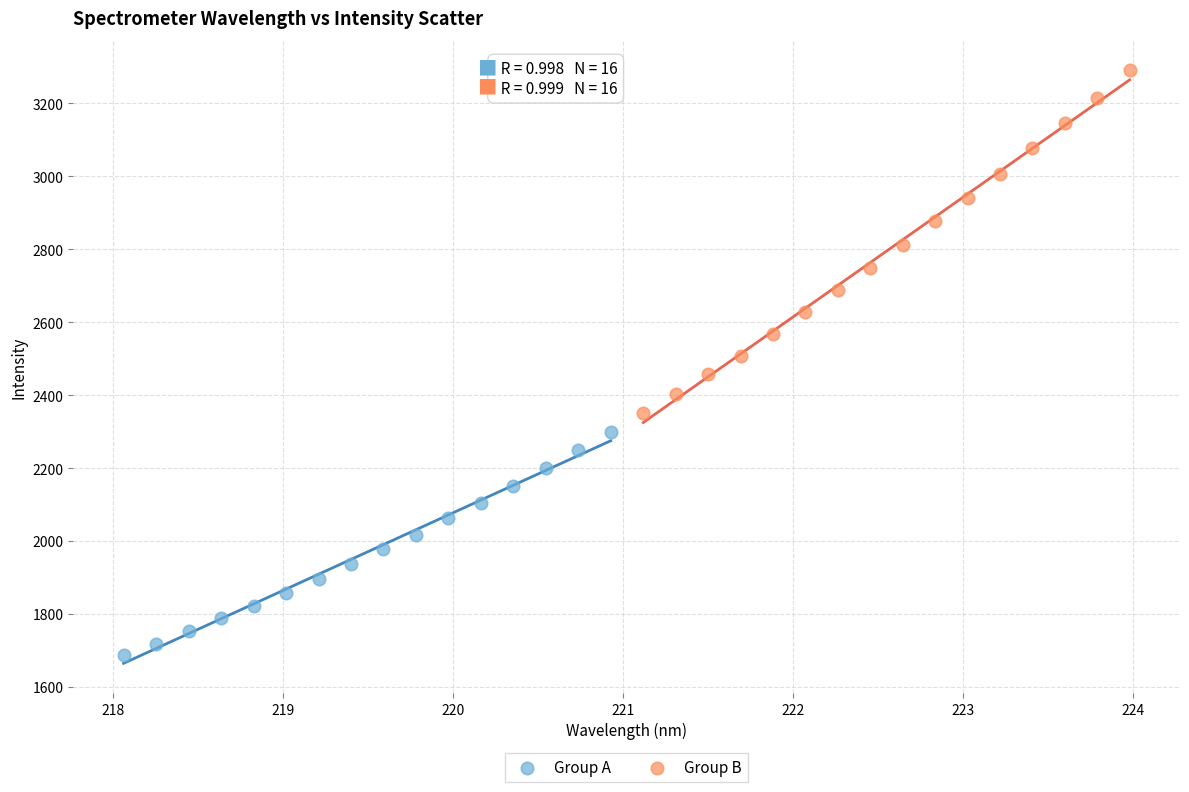

Which series contains the lowest Y value?

Group A